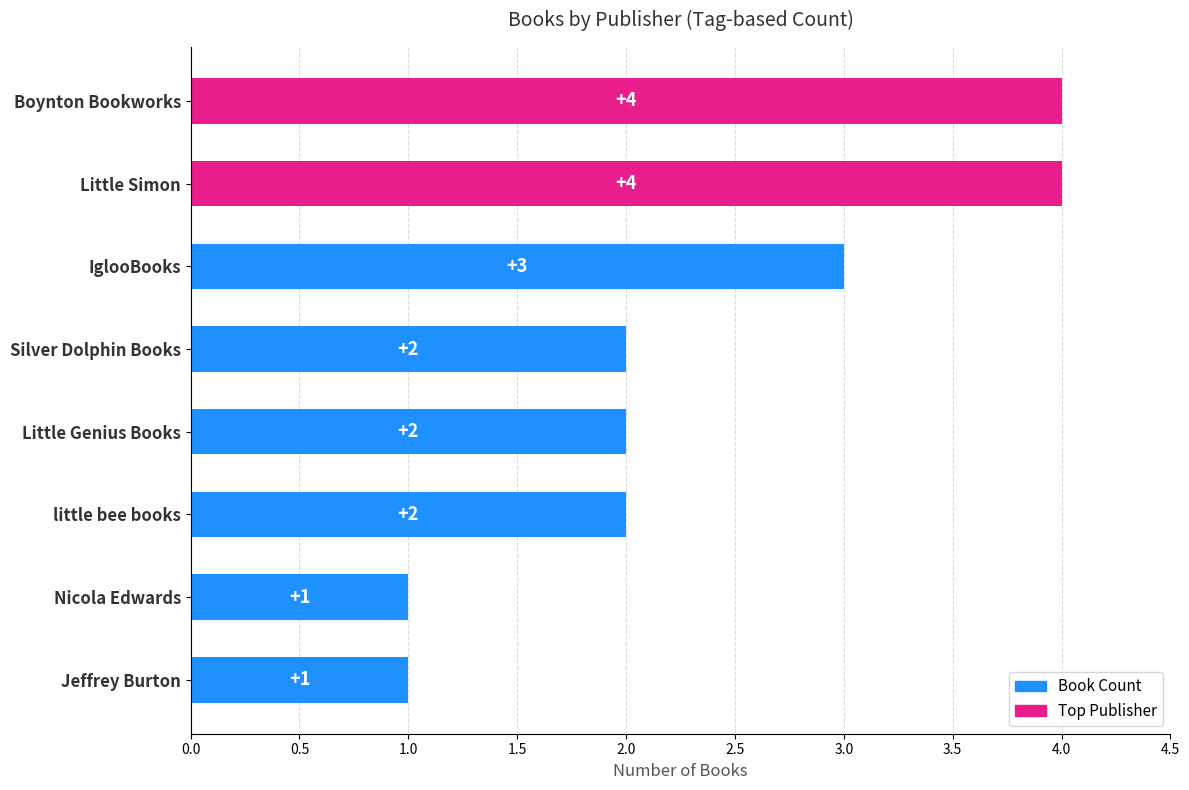

What is the sum of the values at Jeffrey Burton and IglooBooks?

4